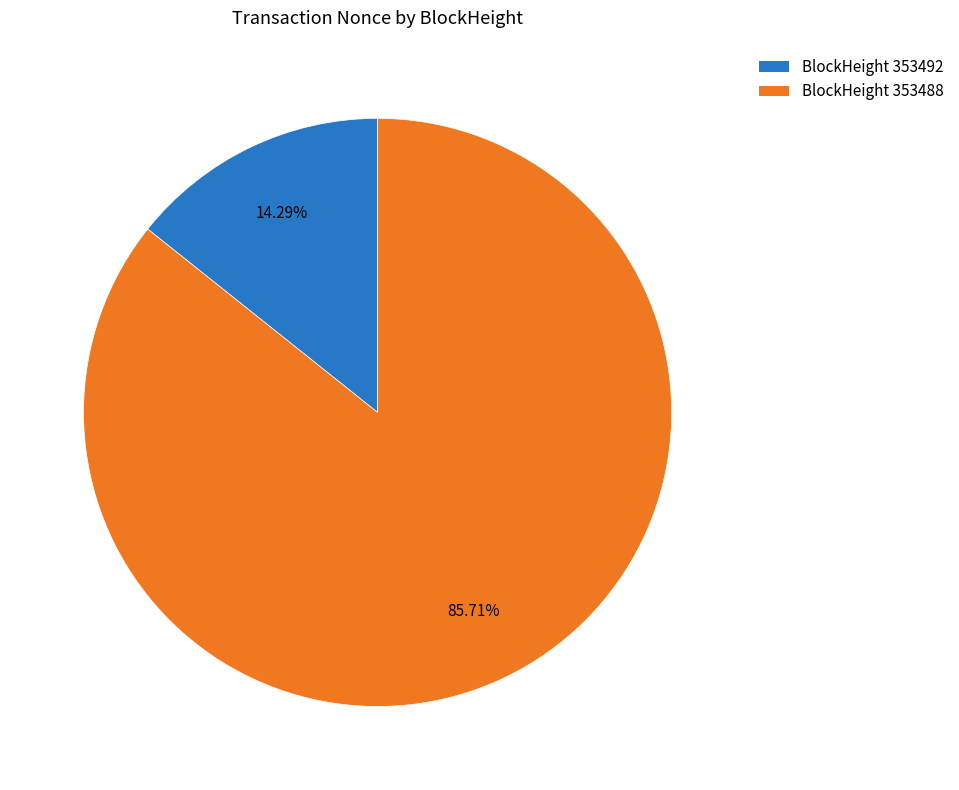

How many segments does this pie chart have?

2